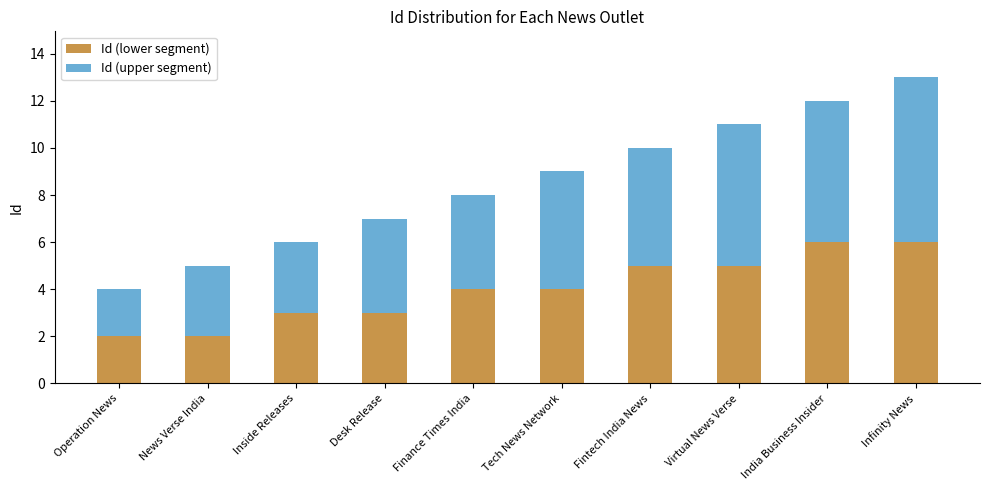

What is the sum of all Id (lower segment) values?

40